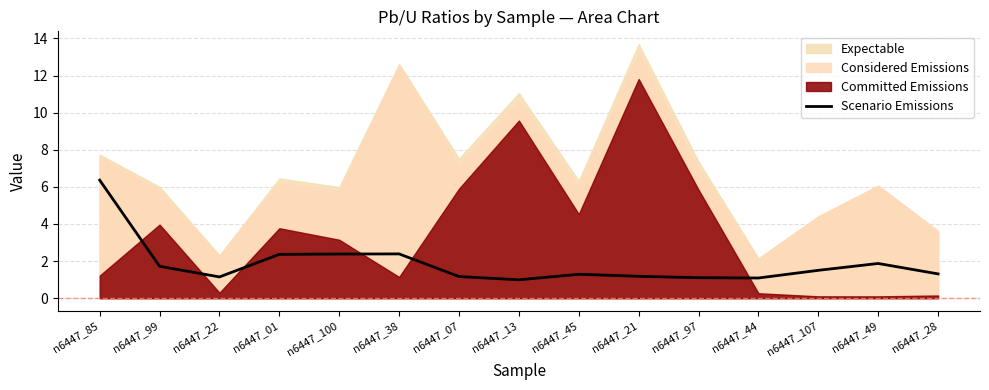

Reading right to left, what are all the values shown in this chart?

n6447_28=1.3	n6447_49=1.9	n6447_107=1.5	n6447_44=1.1	n6447_97=1.1	n6447_21=1.2	n6447_45=1.3	n6447_13=1.0	n6447_07=1.2	n6447_38=2.4	n6447_100=2.4	n6447_01=2.4	n6447_22=1.1	n6447_99=1.7	n6447_85=6.4